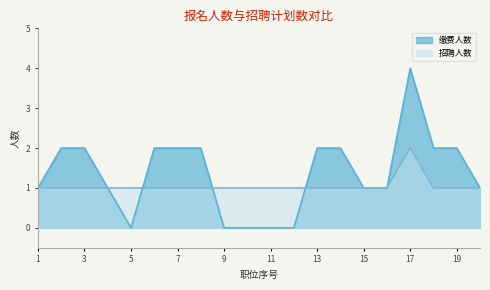

After their last crossing, which series has the higher values: 缴费人数 or 招聘人数?

缴费人数